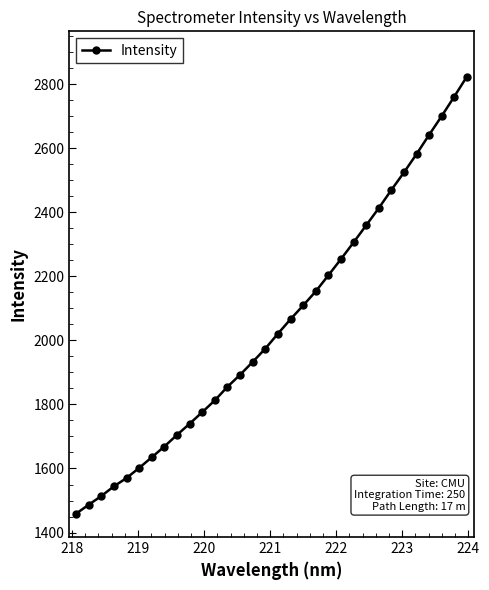

True or false: the data has more than 0 interior local peaks.

False